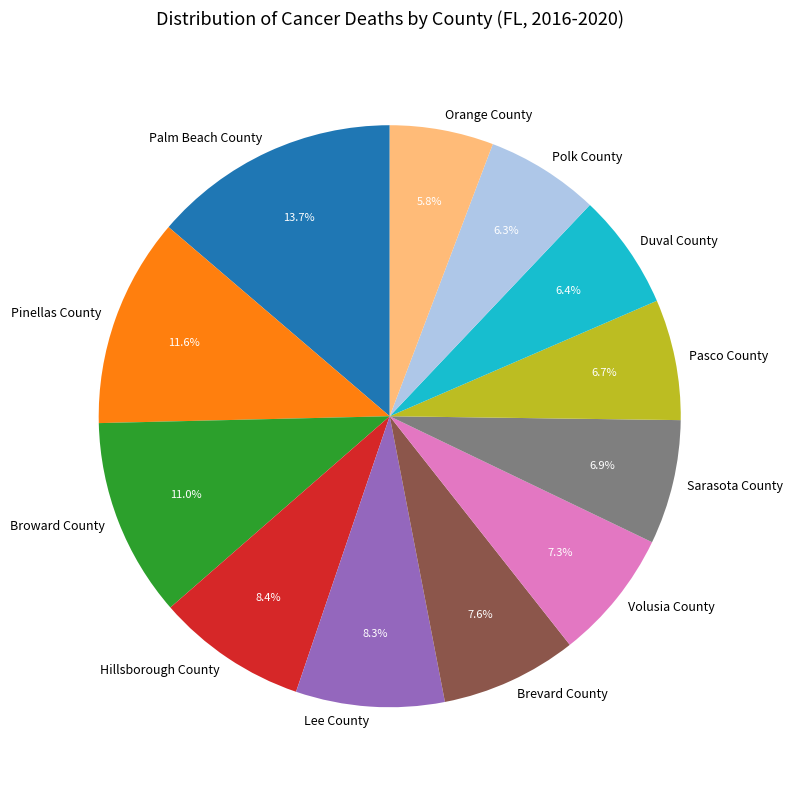

Which category has the biggest portion of the pie?

Palm Beach County